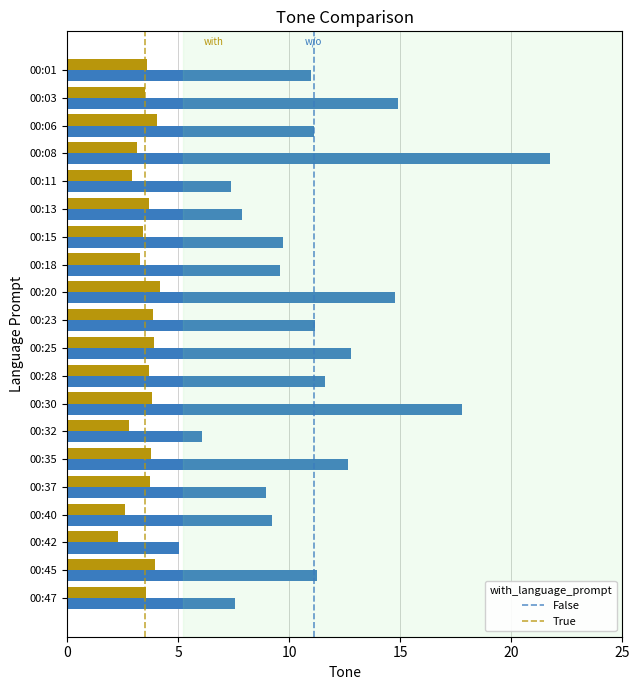

What is the total value across all series at 00:11?

10.3